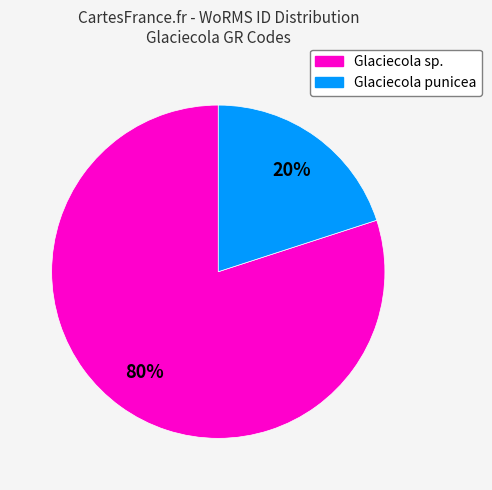

Does any single category account for the majority?

Yes